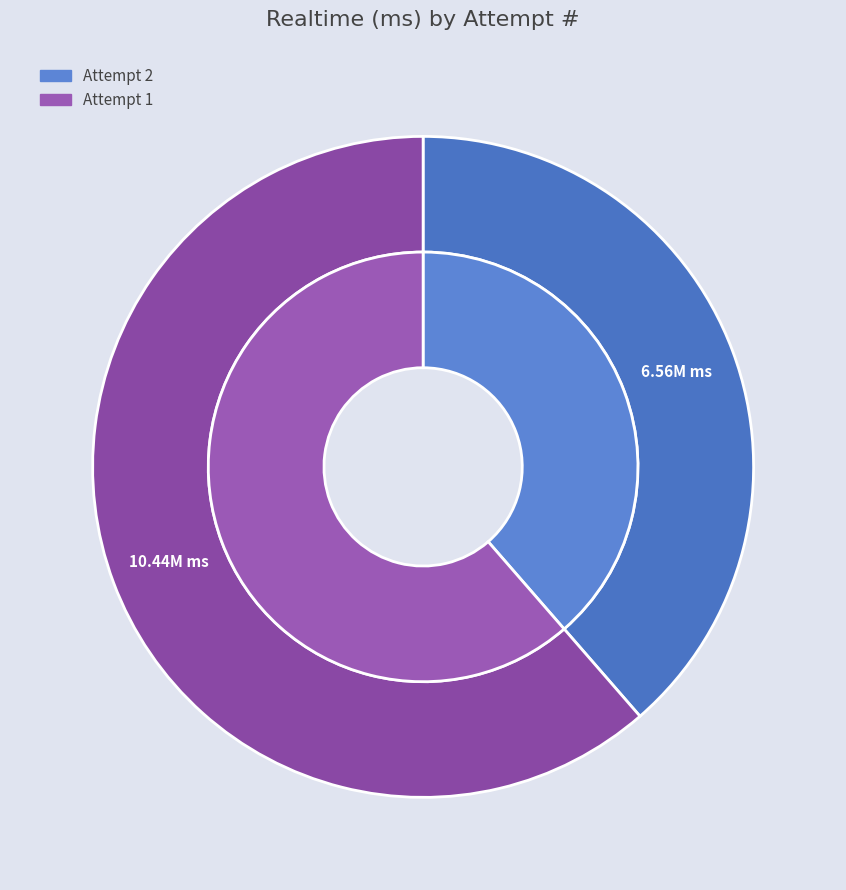

What is the smallest slice in the pie chart?

Attempt 2